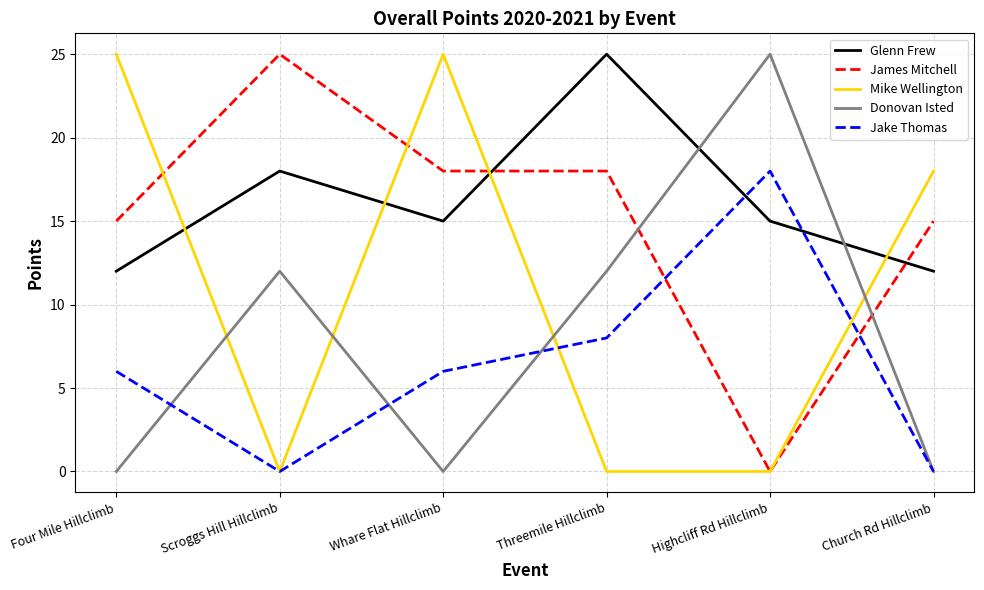

At how many categories does at least one series exceed 4?

6